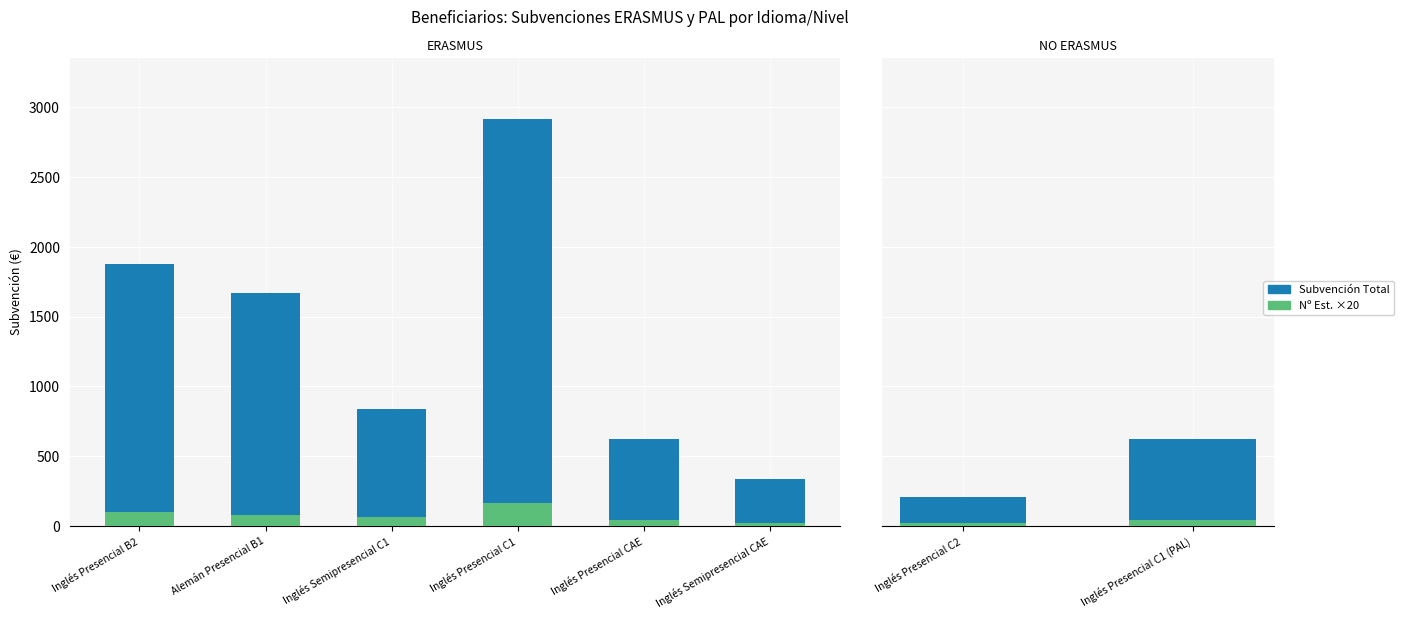

List the series in order of their peak value, lowest first.

Nº Estudiantes ×20, Subvención Total